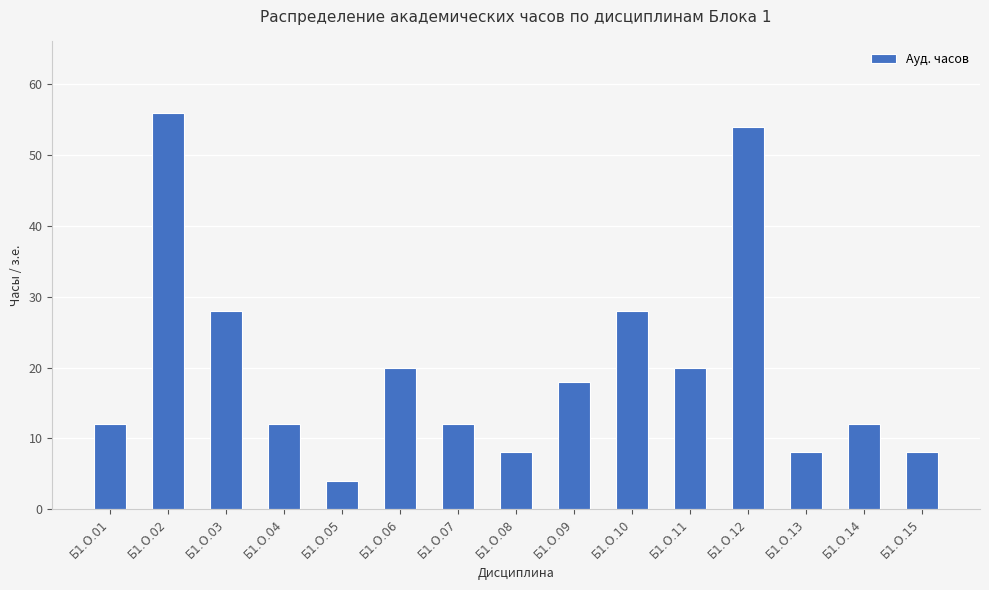

Approximately how many times larger is the value at Б1.О.09 compared to Б1.О.14?

1.5